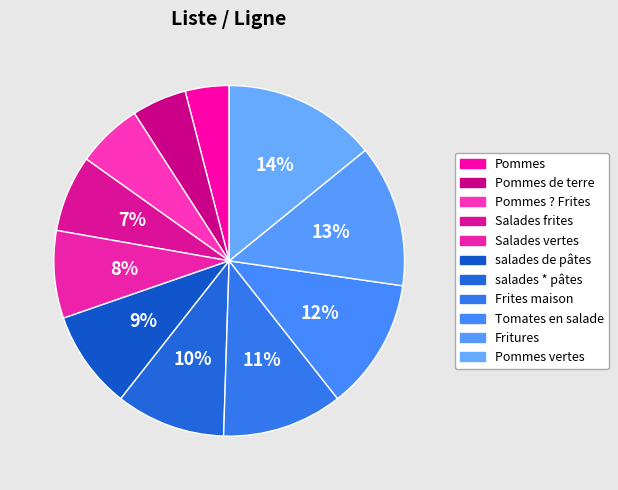

How many slices are in this pie chart?

11